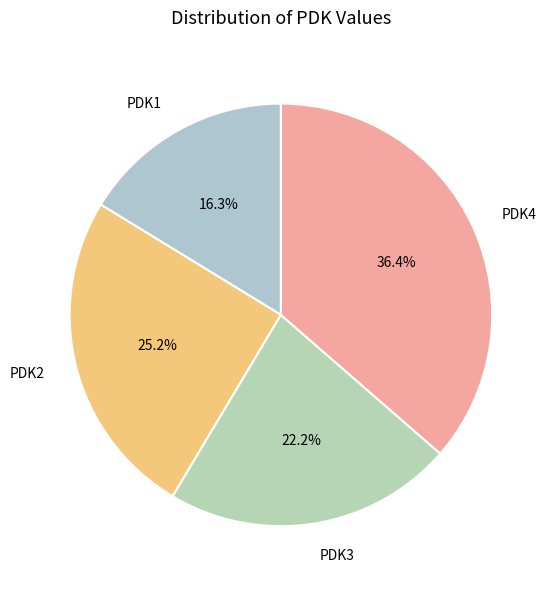

What percentage is the PDK4 slice, to the nearest percent?

36%